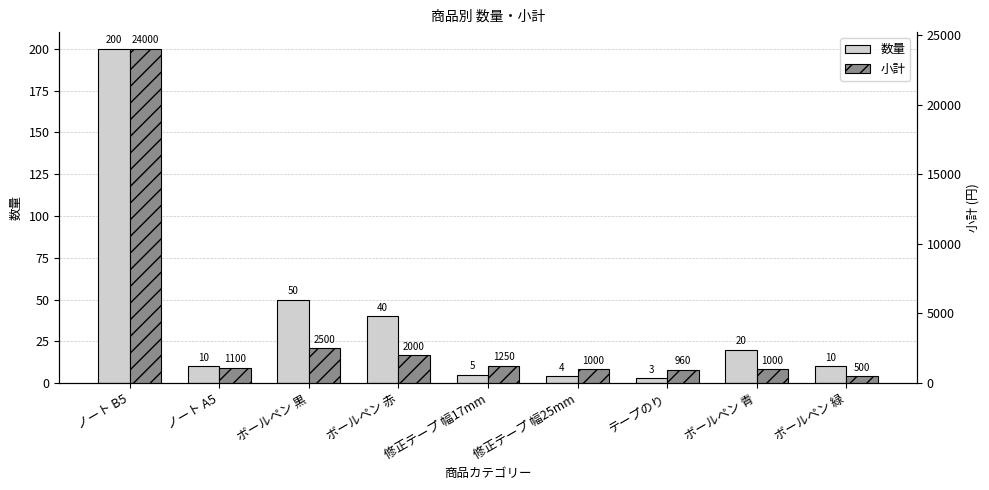

Reading left to right, transcribe all the data shown in this chart.

数量: ノート B5=200	ノート A5=10	ボールペン 黒=50	ボールペン 赤=40	修正テープ 幅17mm=5	修正テープ 幅25mm=4	テープのり=3	ボールペン 青=20	ボールペン 緑=10
小計: ノート B5=24000	ノート A5=1100	ボールペン 黒=2500	ボールペン 赤=2000	修正テープ 幅17mm=1250	修正テープ 幅25mm=1000	テープのり=960	ボールペン 青=1000	ボールペン 緑=500